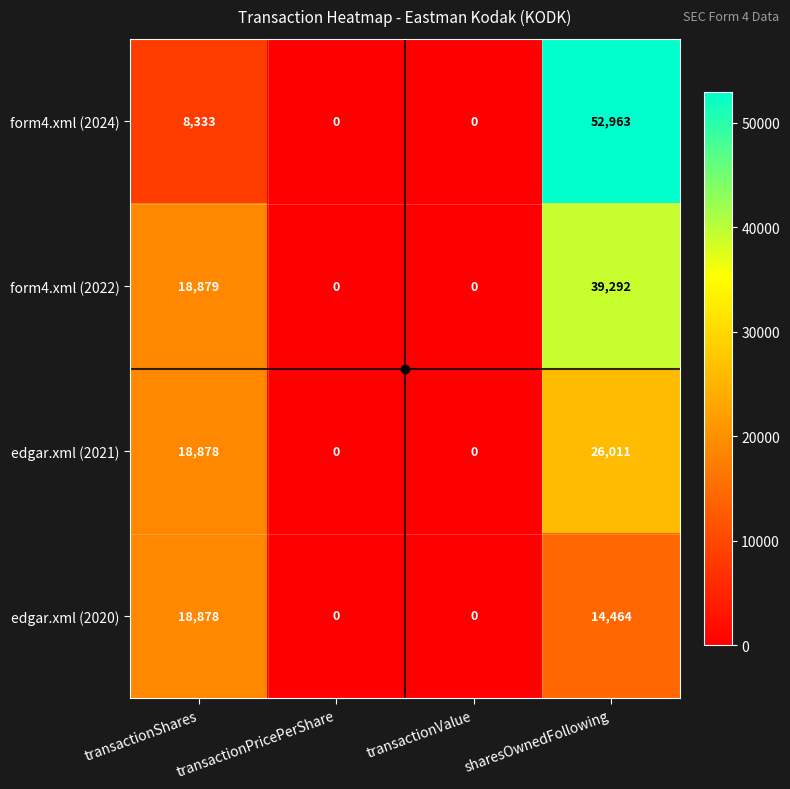

Is it true that edgar.xml (2021) equals 12826 at transactionValue?

False